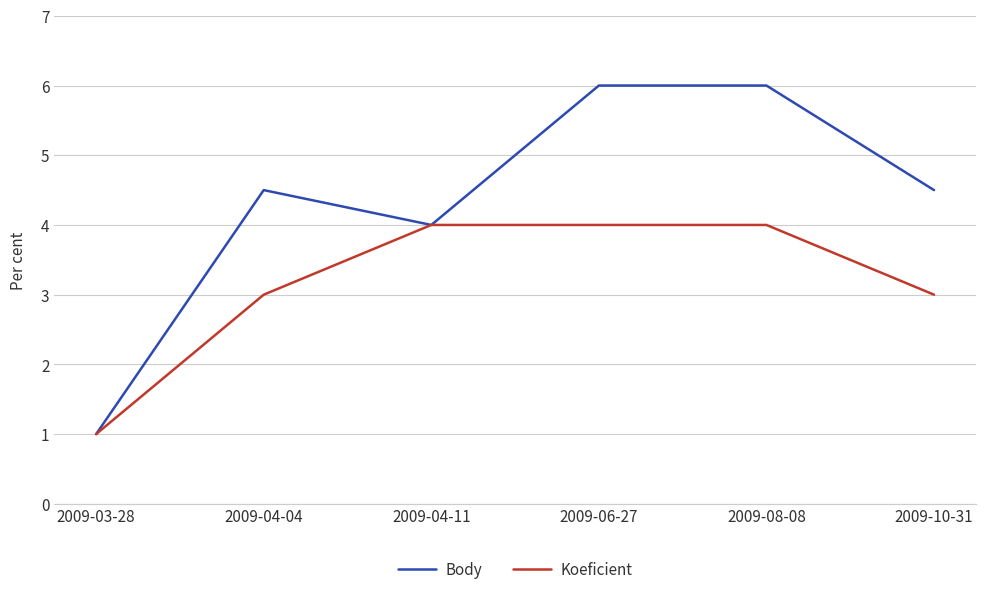

Reading right to left, transcribe all the data shown in this chart.

Body: 4.5	6.0	6.0	4.0	4.5	1.0
Koeficient: 3.0	4.0	4.0	4.0	3.0	1.0